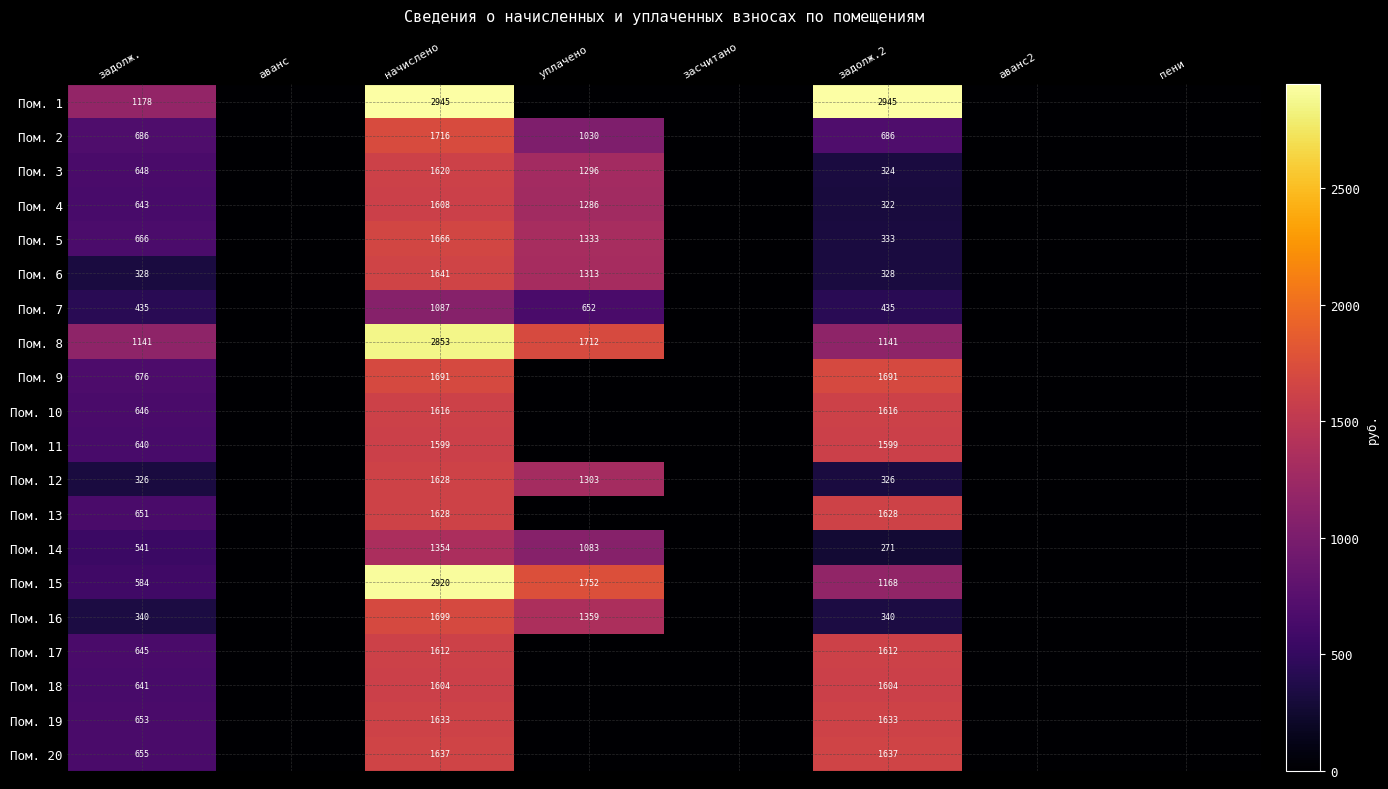

What is the difference between the Пом. 16 values at задолж.2 and начислено?

1359